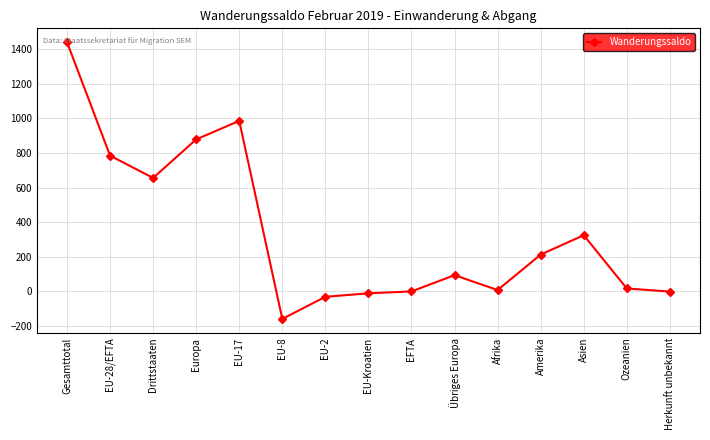

How many categories are shown in the chart?

15